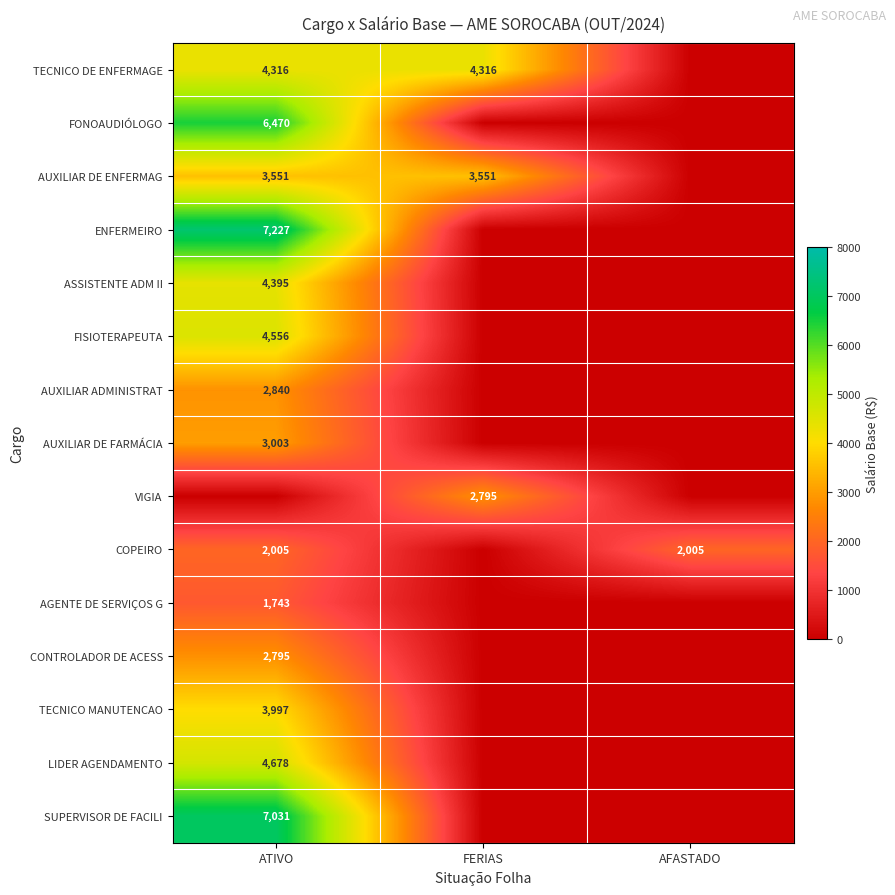

The value of COPEIRO at ATIVO is 3208. True or false?

False